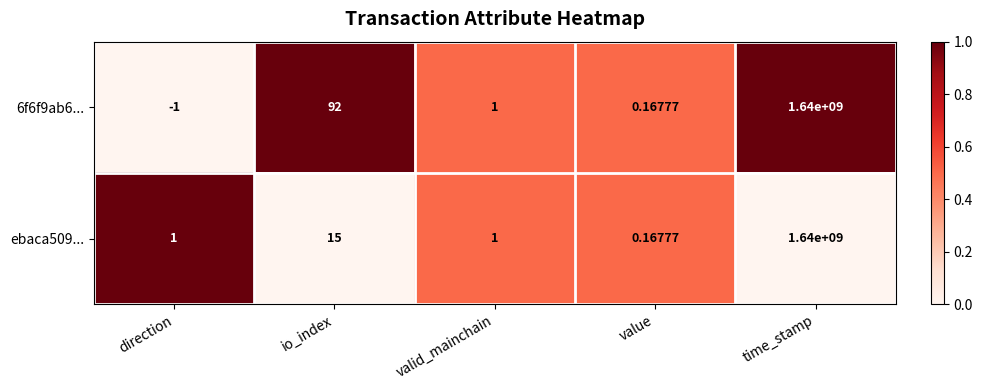

How many distinct data groups are displayed?

2